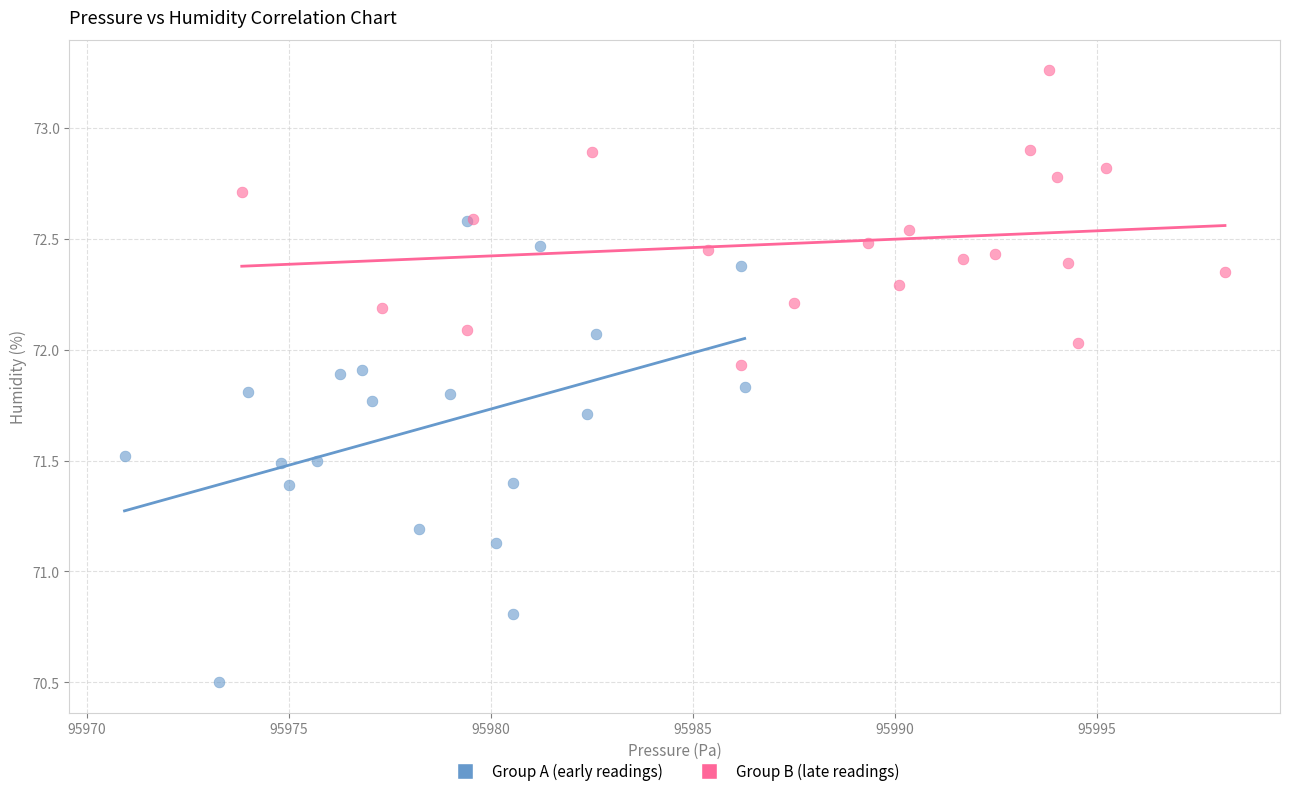

What are all the series names shown in the legend?

Group A (early readings), Group B (late readings)